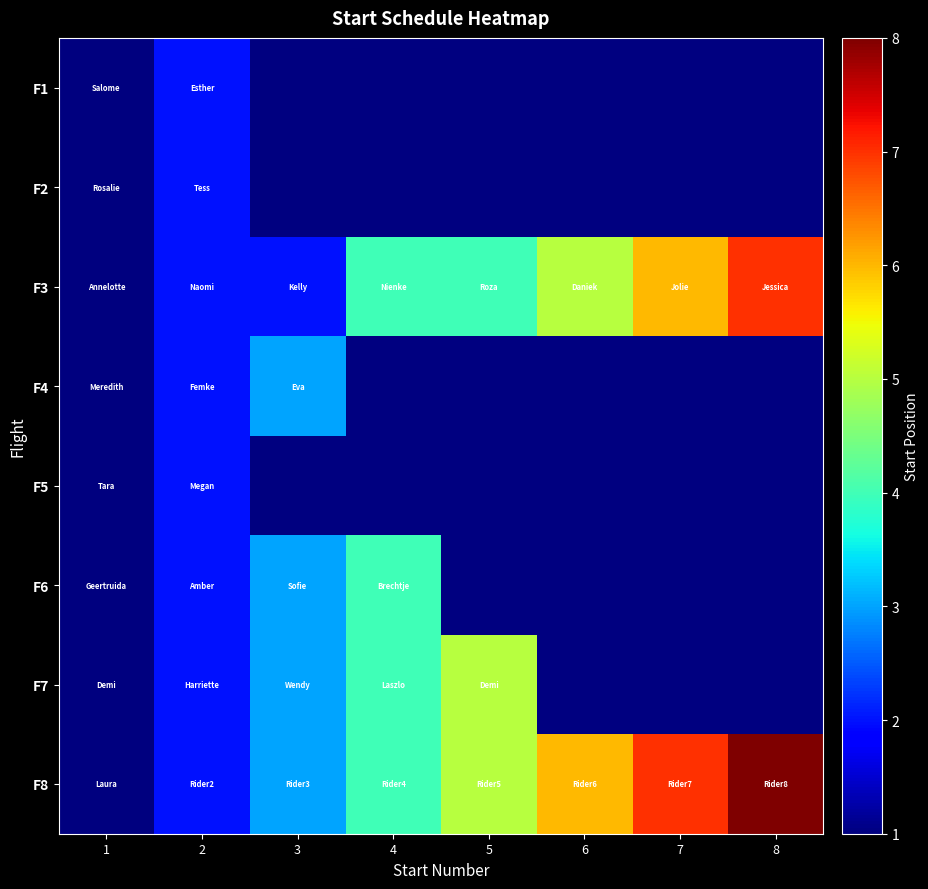

Where is F6 nearest to the value 2?

2